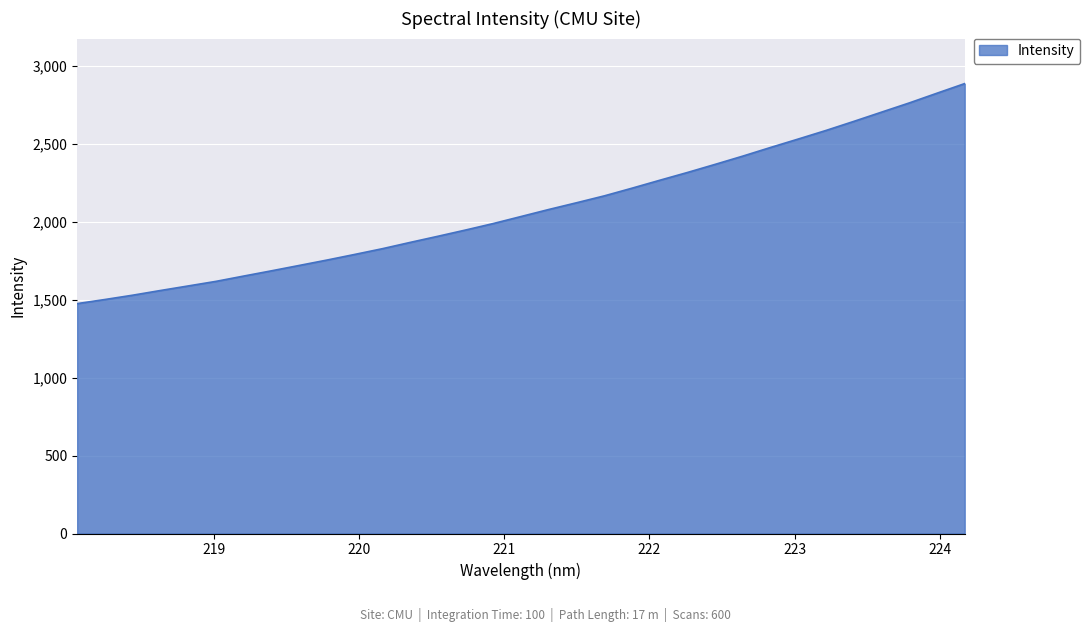

What is the greatest value displayed?

2885.6